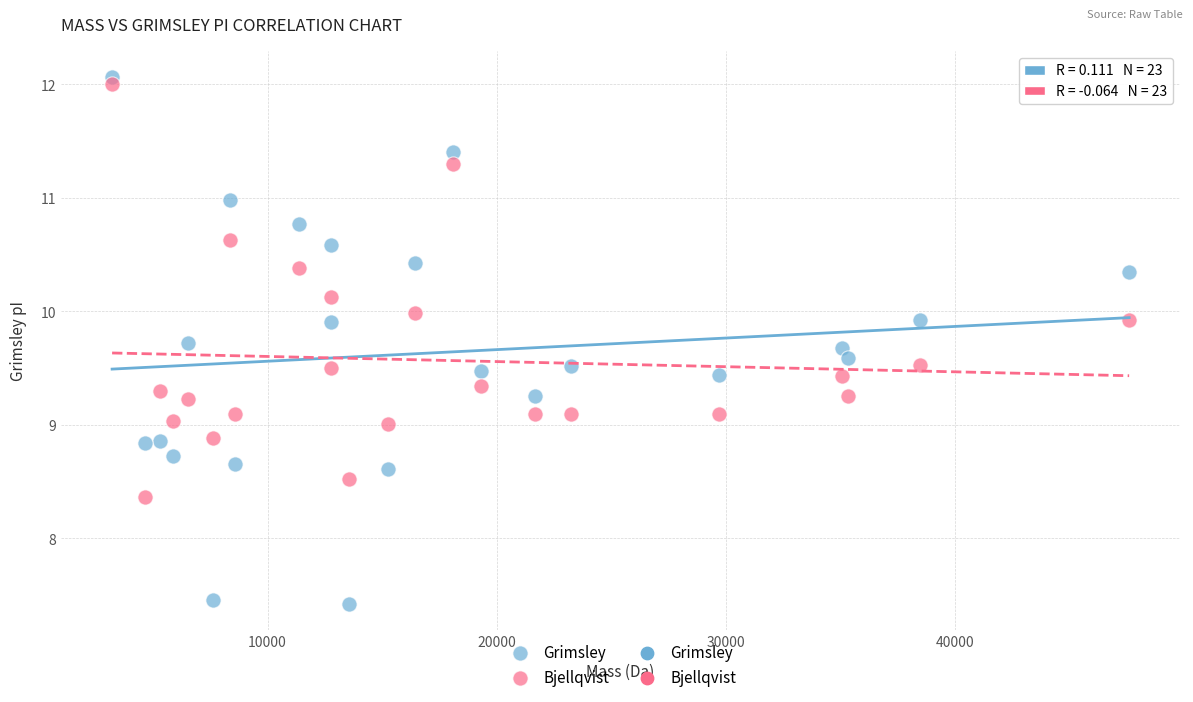

Across all data points, what is the range of X values (max minus min)?

44385.8